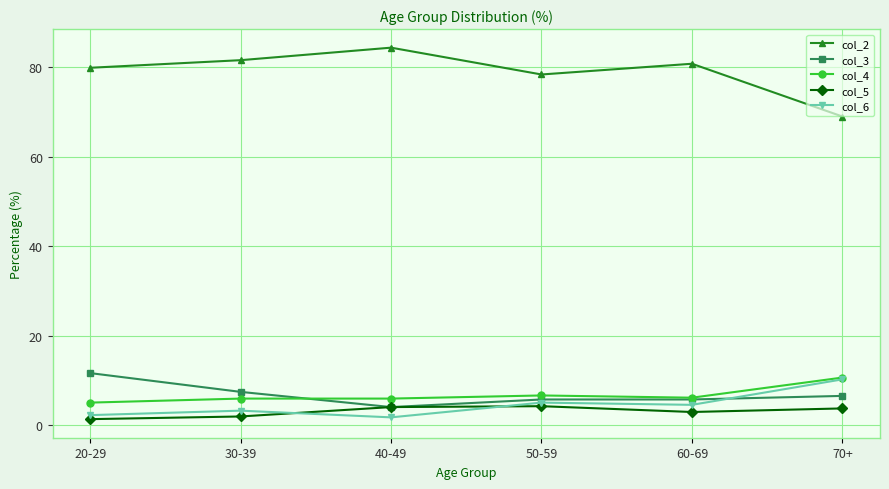

What are all the series names shown in the legend?

col_2, col_3, col_4, col_5, col_6